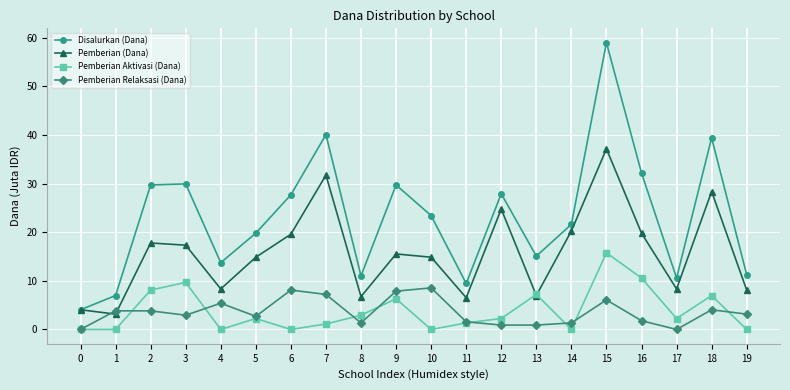

How many data points in Disalurkan (Dana) are less than 23?

10